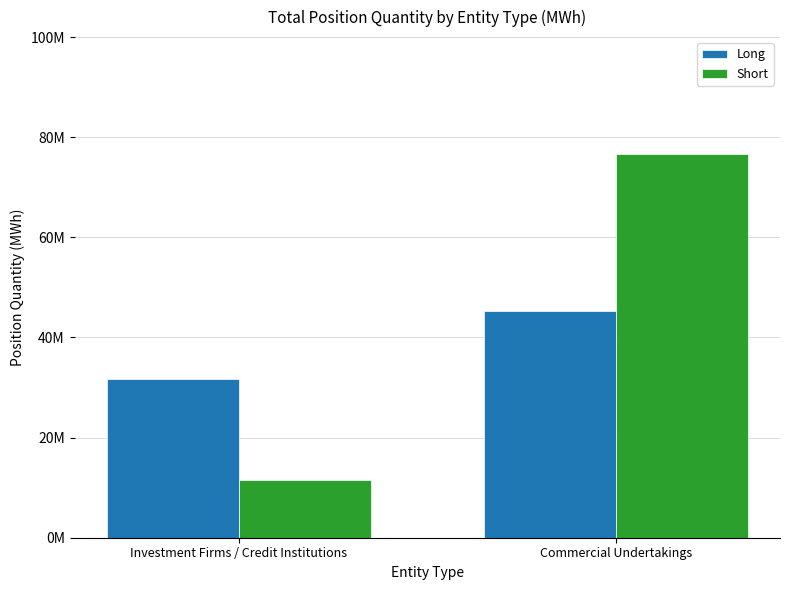

Which series has the largest total across all categories?

Short